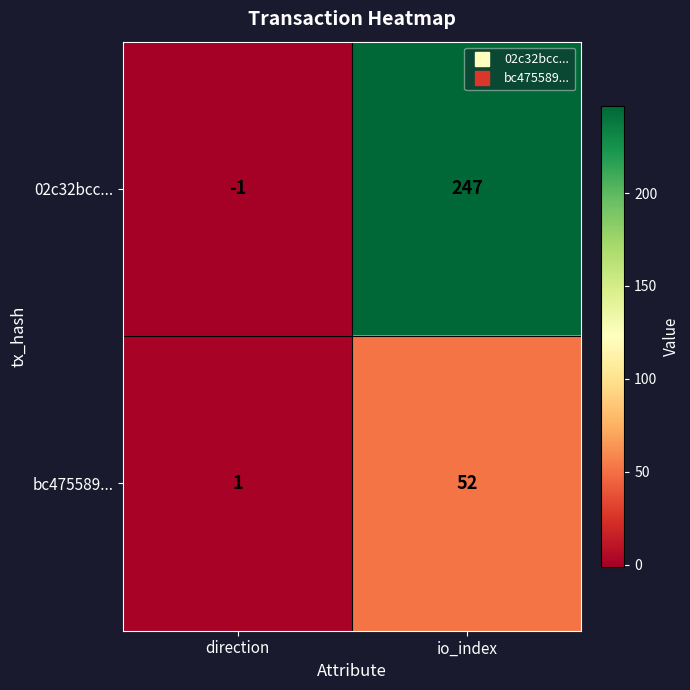

Which series has the largest range (max minus min)?

02c32bcc...